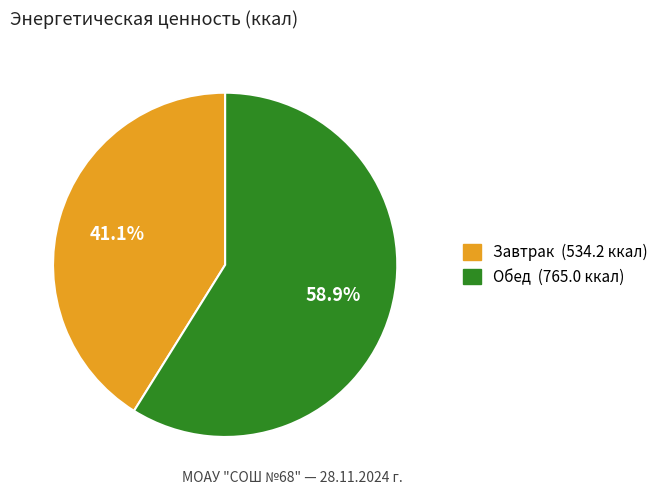

Rank the categories by value from highest to lowest.

Обед, Завтрак